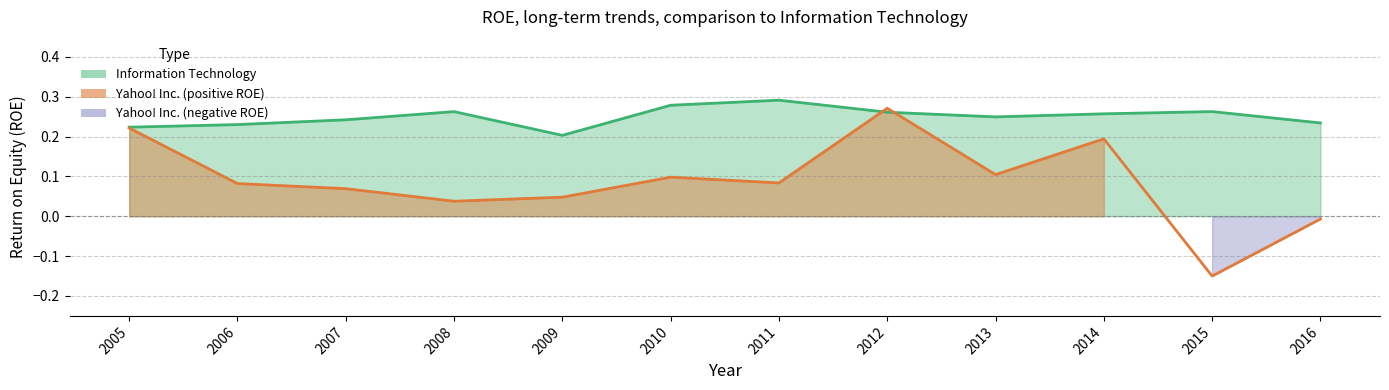

Reading left to right, what are all the values shown in this chart?

2005=0.2	2006=0.1	2007=0.1	2008=0.0	2009=0.0	2010=0.1	2011=0.1	2012=0.3	2013=0.1	2014=0.2	2015=-0.2	2016=-0.0